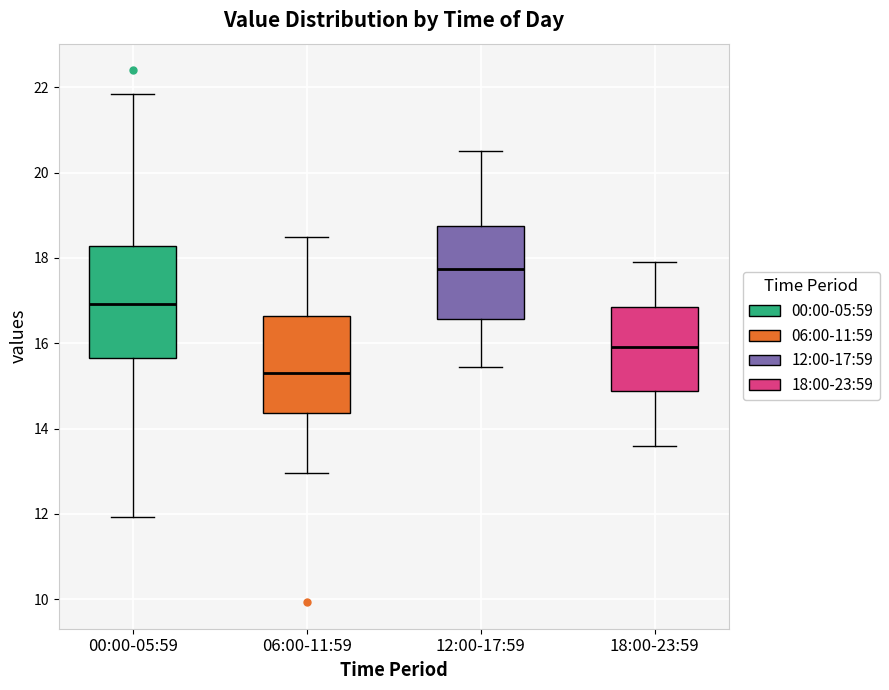

Reading left to right, read every box against the y-axis: the position of its median line, the range the box covers, and the ends of its whiskers. The values are not printed on the chart, so give them approximately, as read against the axis.

00:00-05:59: median 17.0, box 15.6 to 18.2, whiskers 12.0 to 21.8
06:00-11:59: median 15.4, box 14.4 to 16.6, whiskers 13.0 to 18.6
12:00-17:59: median 17.8, box 16.6 to 18.8, whiskers 15.4 to 20.6
18:00-23:59: median 16.0, box 14.8 to 16.8, whiskers 13.6 to 18.0